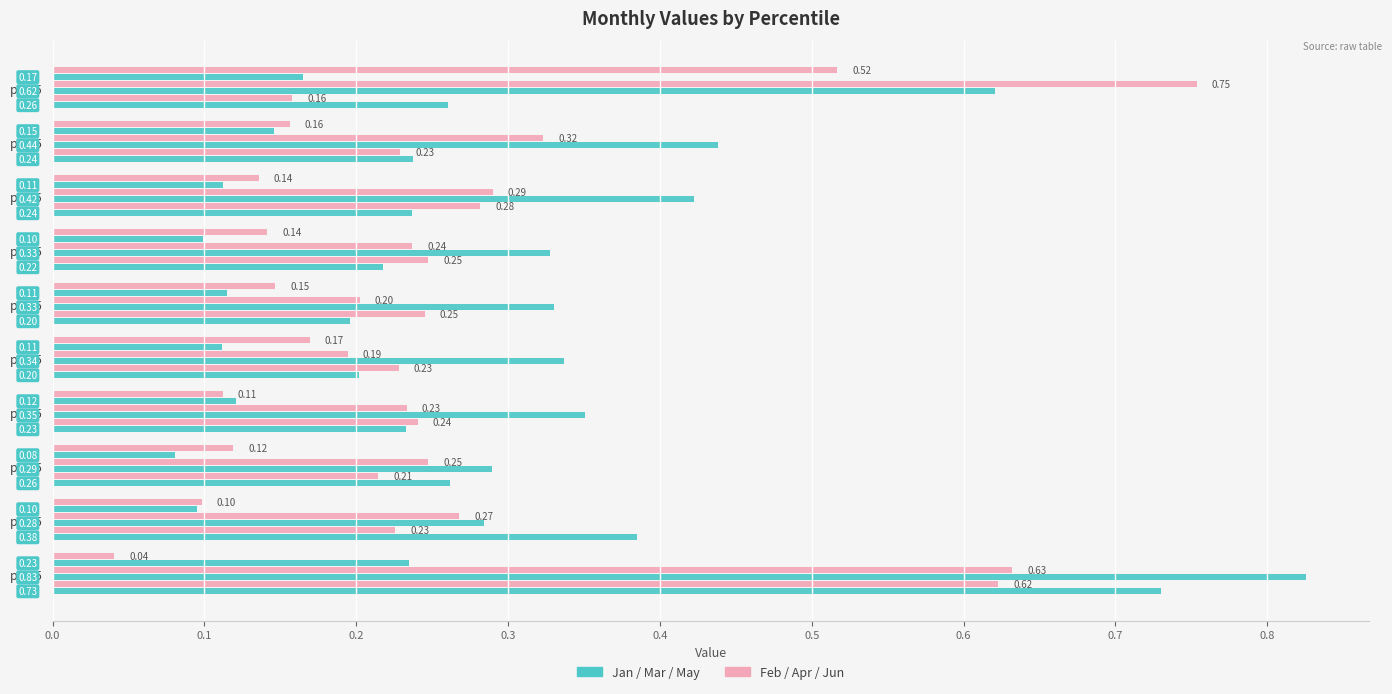

How many distinct data groups are displayed?

6